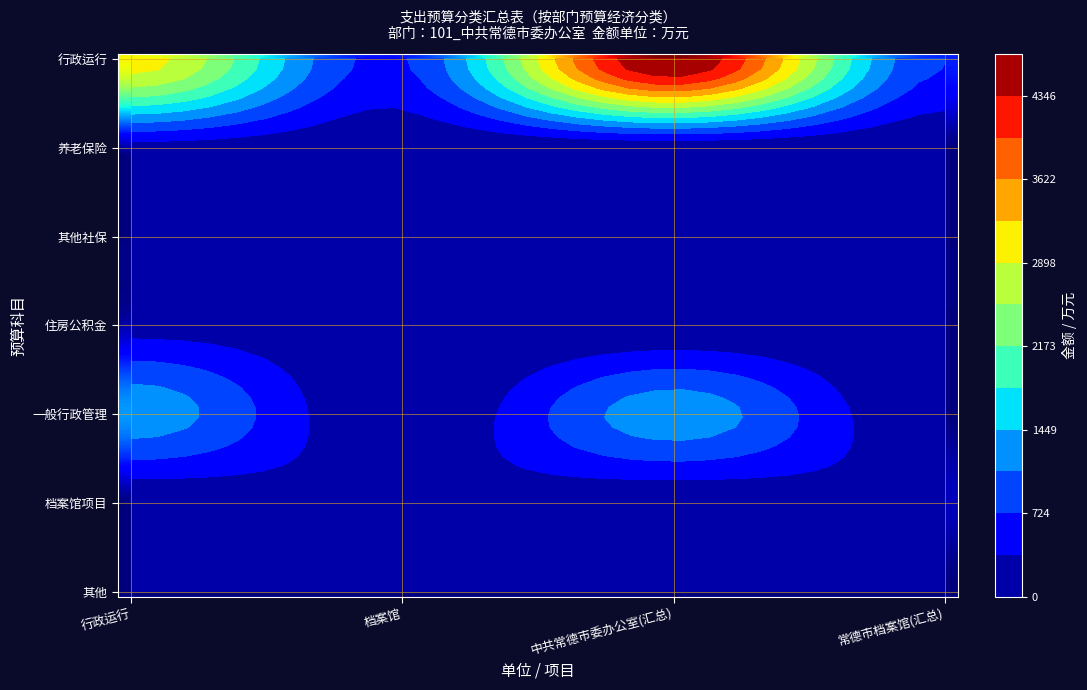

The value of 中共常德市委办公室(汇总) at 3 is 0.0. True or false?

True